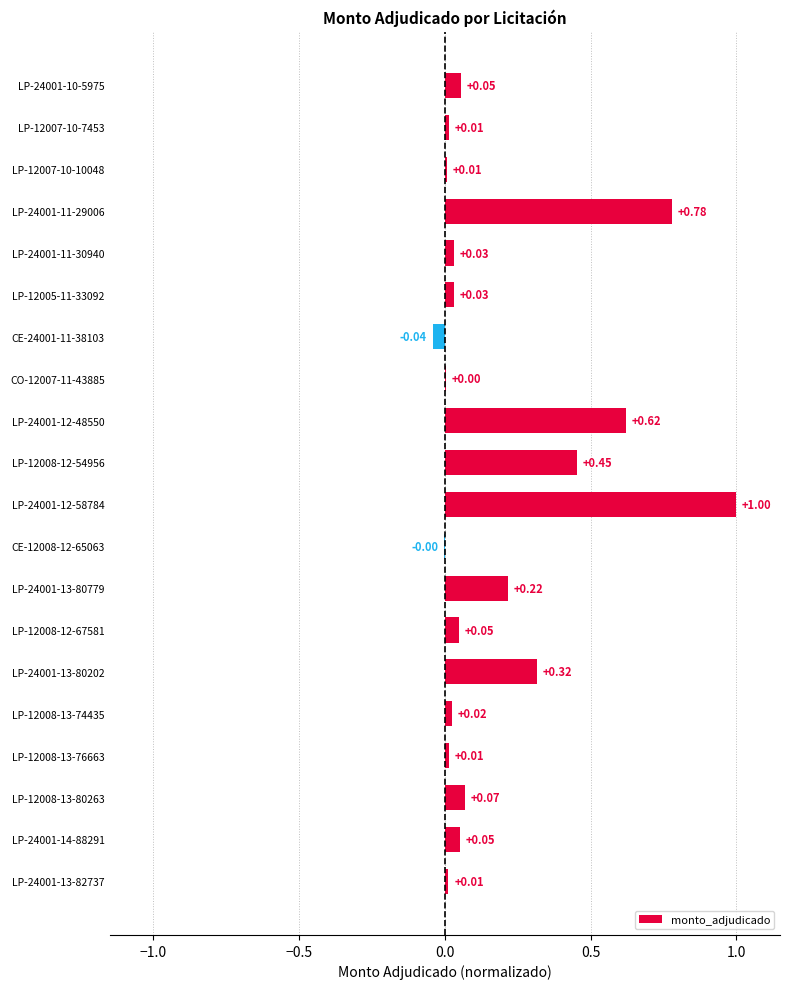

Which has a higher value, LP-12008-13-76663 or CE-12008-12-65063?

LP-12008-13-76663